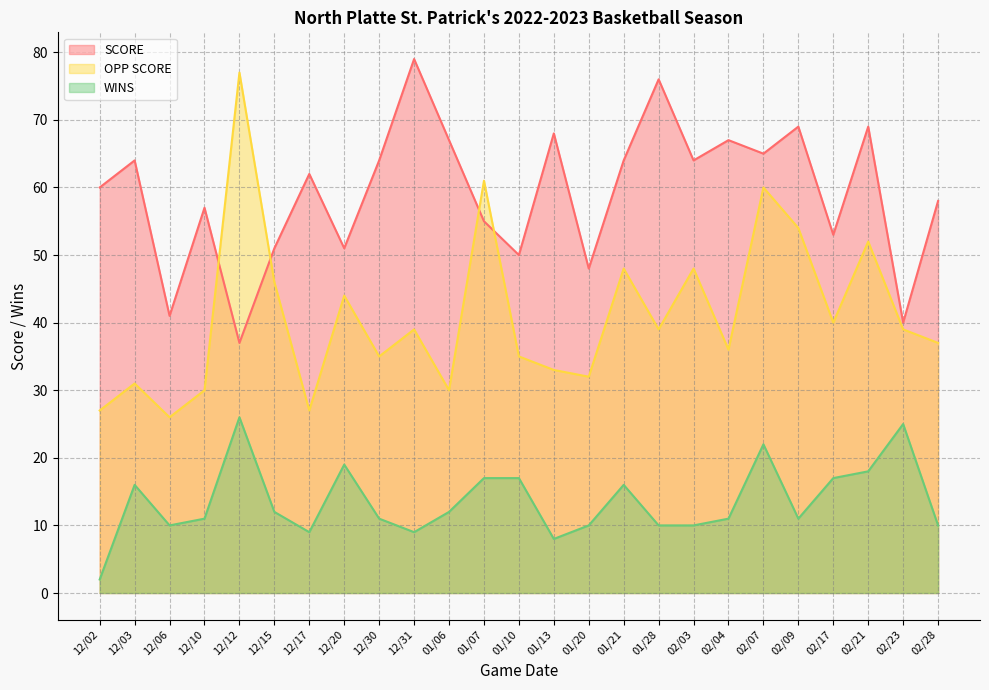

In OPP SCORE, how many points are higher than both neighbors (excluding endpoints)?

9